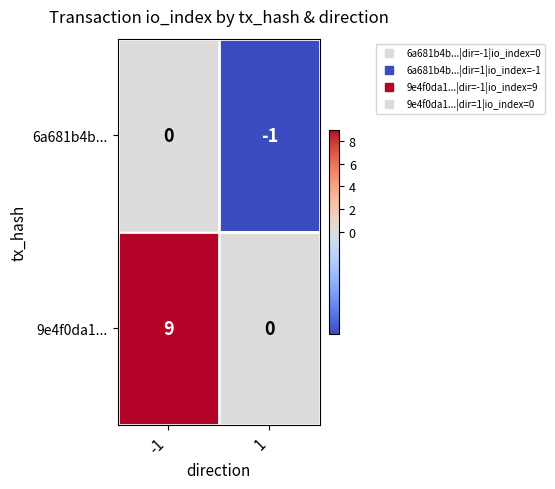

What is the sum of all 9e4f0da1... values?

9